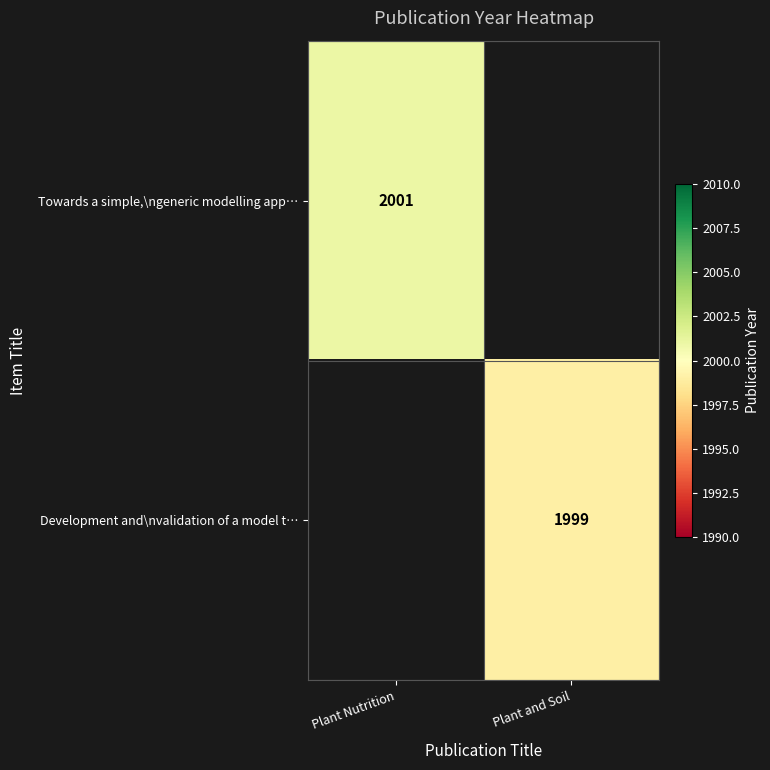

Is it true that Development and\nvalidation of a model t… equals 3115 at Plant and Soil?

False